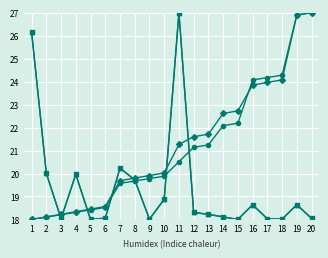

What is the maximum value shown in the chart?

27.0